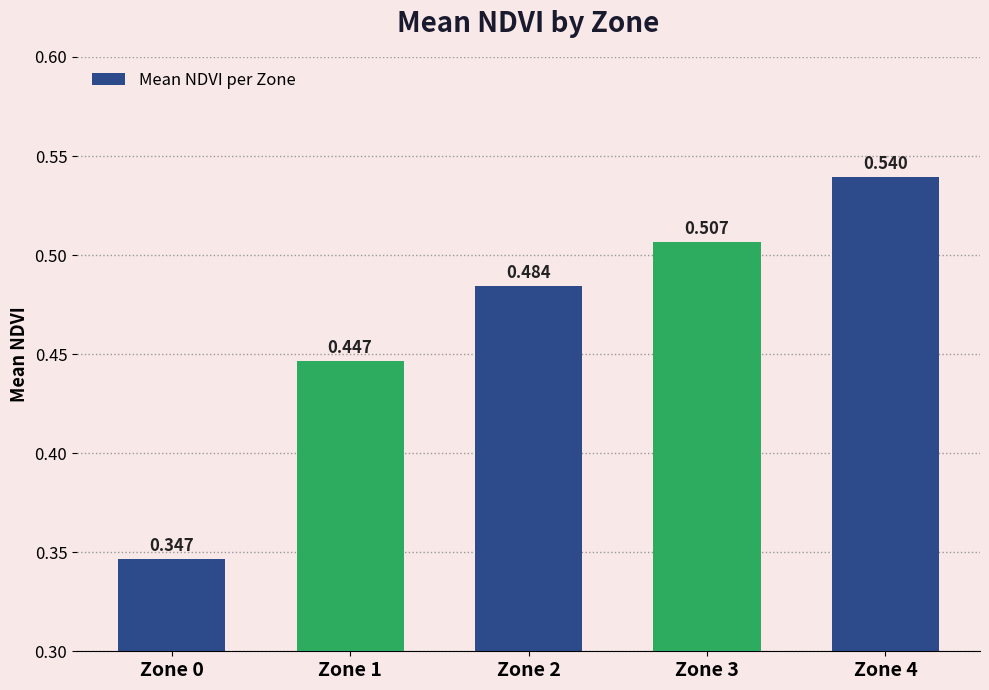

What is the change in value from Zone 2 to Zone 4?

+0.1